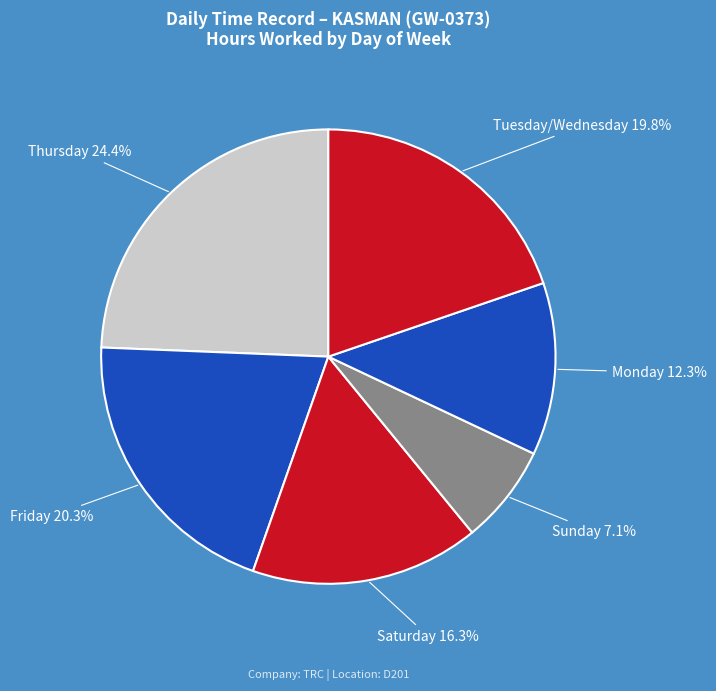

How many slices are in this pie chart?

6